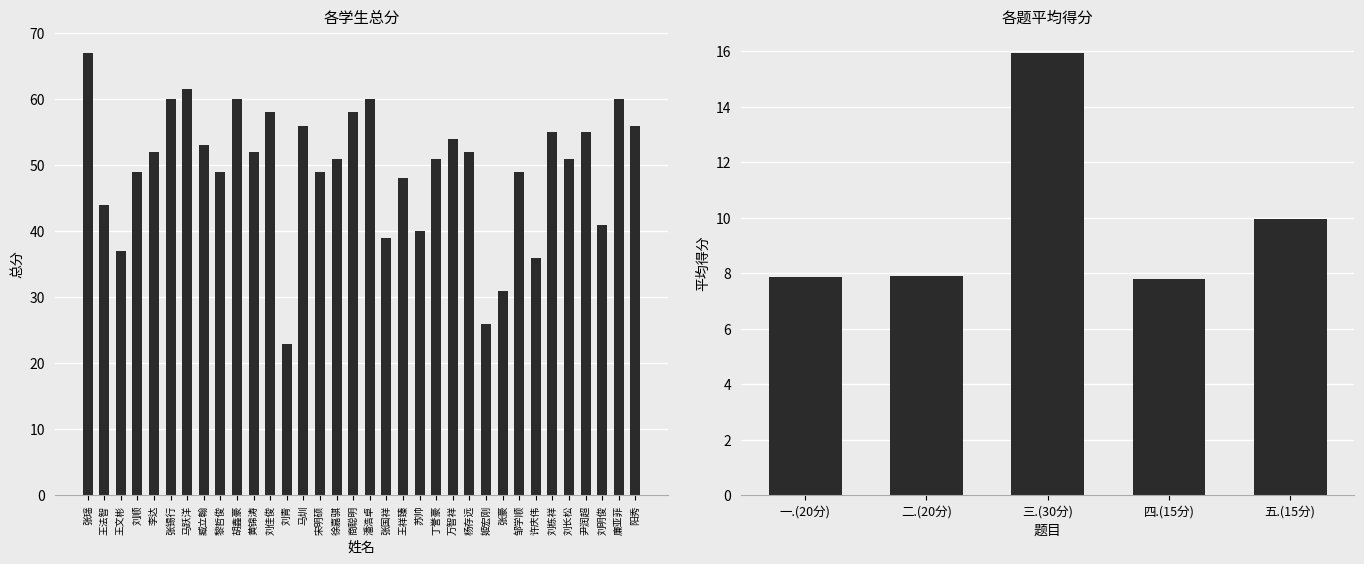

True or false: the data shows 67.0 at 张瑶.

True